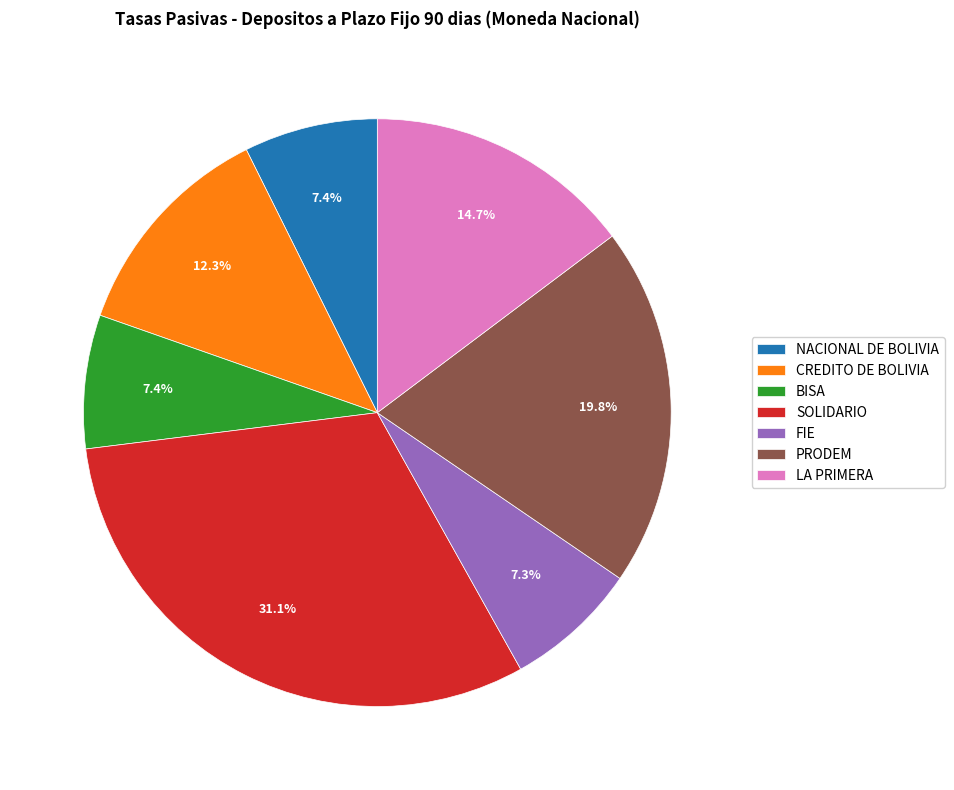

To the nearest percent, what percentage of the pie is BISA?

7%